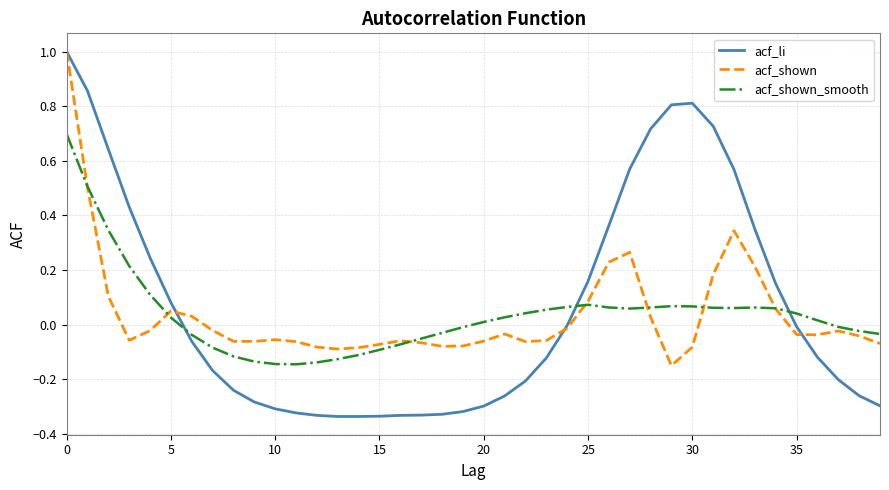

Which series has the largest range (max minus min)?

acf_li